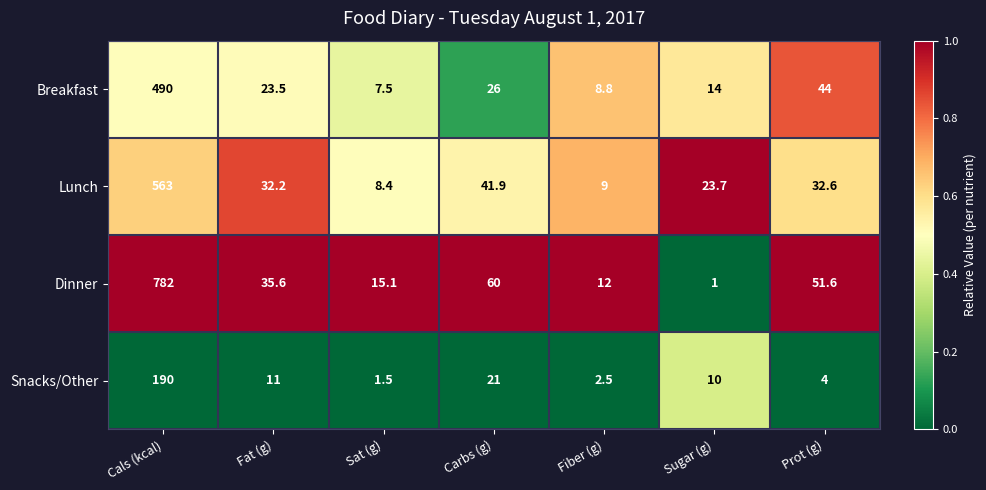

Which series has the widest spread of values?

Dinner